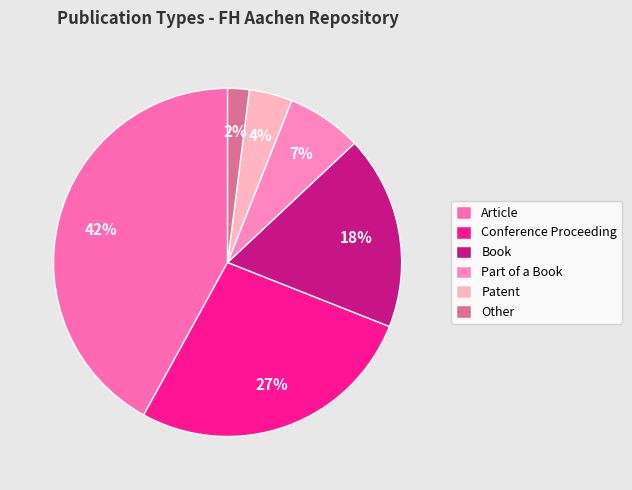

Combined, do Part of a Book and Other account for over 50%?

No